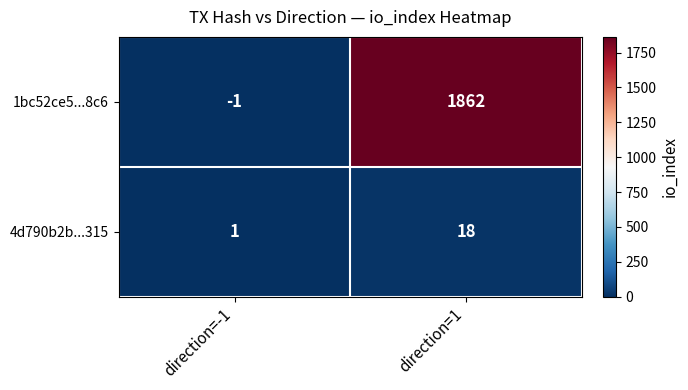

Which series has the largest total across all categories?

1bc52ce5...8c6